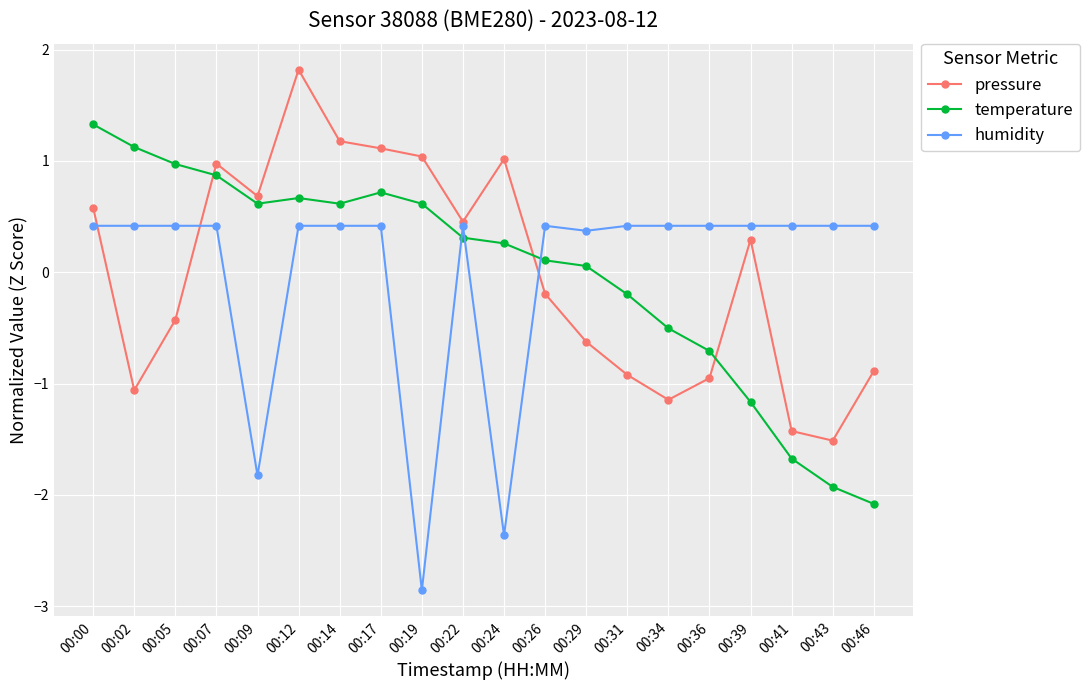

Does the chart have visible grid lines?

Yes